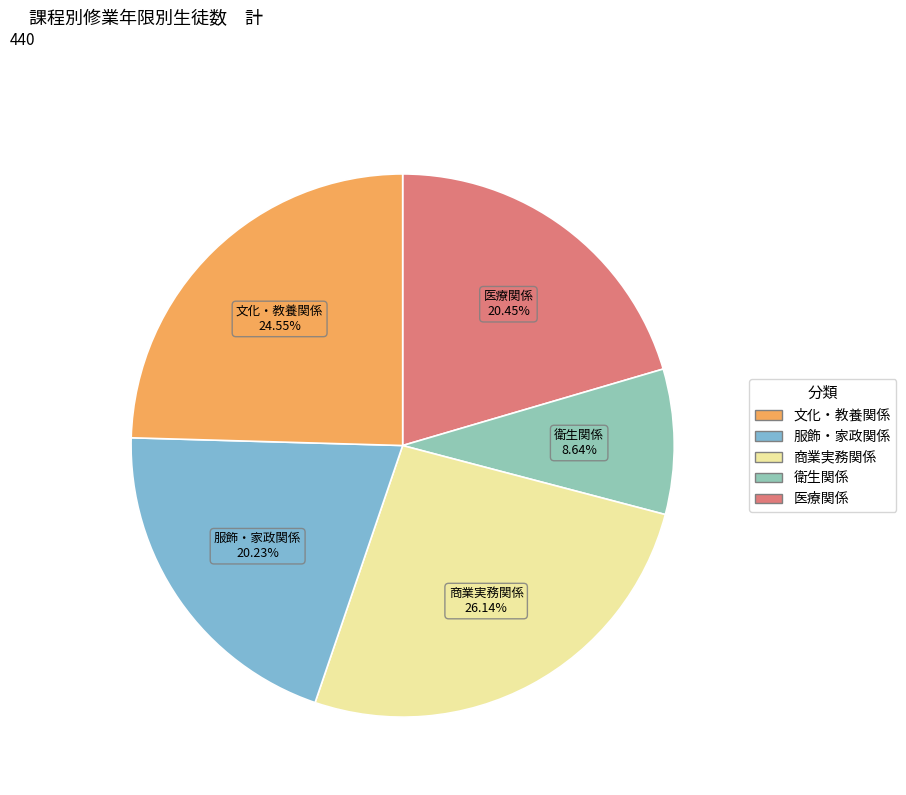

Count the number of slices in the pie.

5